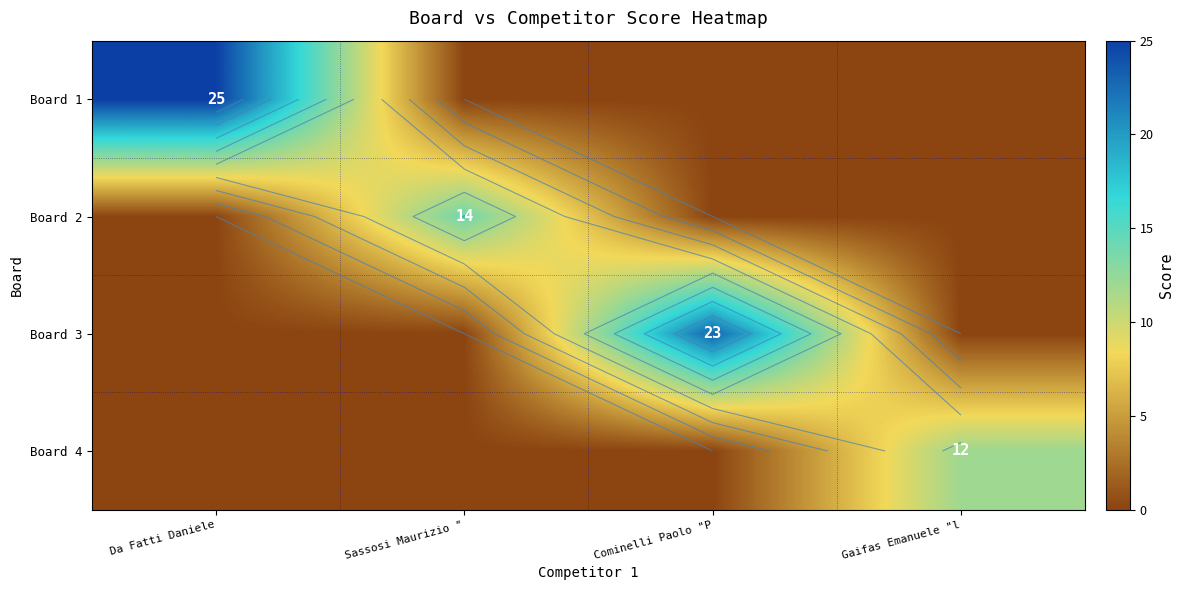

What is the spread (max minus min) of values at Da Fatti Daniele?

25